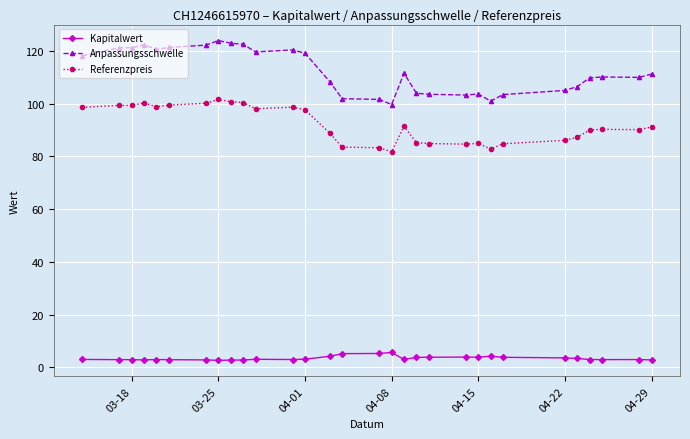

What is the value of the Kapitalwert point at the 29th from the left?

2.9